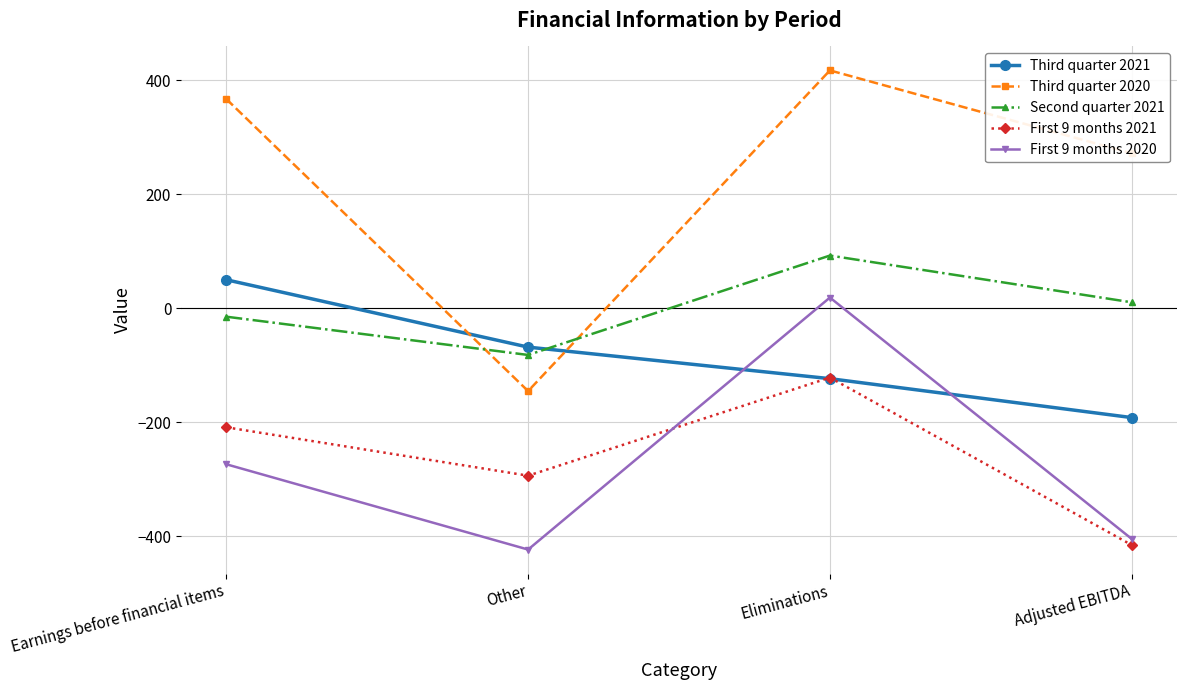

What are all the series names shown in the legend?

Third quarter 2021, Third quarter 2020, Second quarter 2021, First 9 months 2021, First 9 months 2020